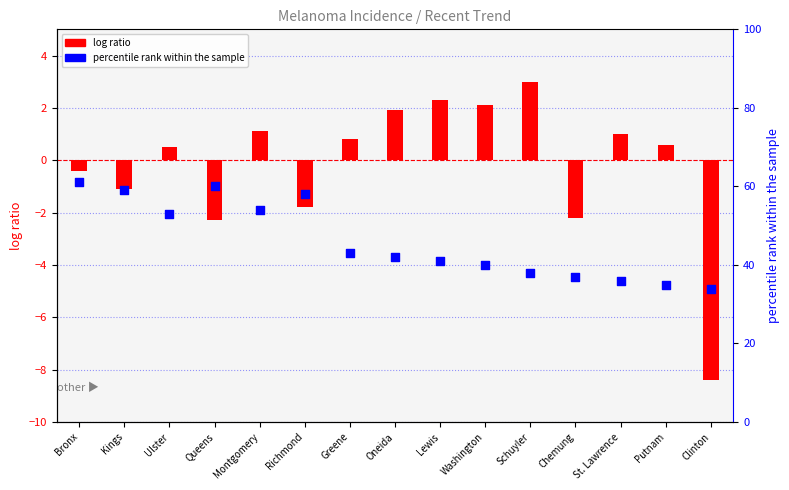

Which series has the widest spread of Y values?

percentile rank within the sample